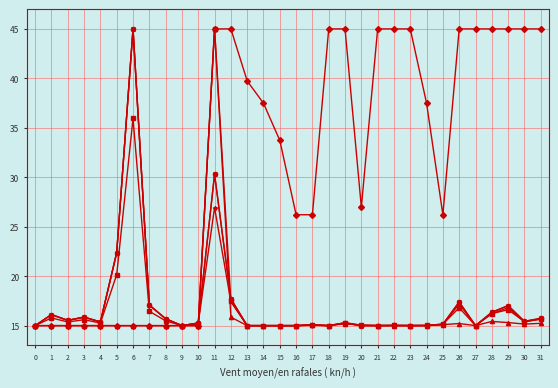

What is the minimum value shown in the chart?

15.0